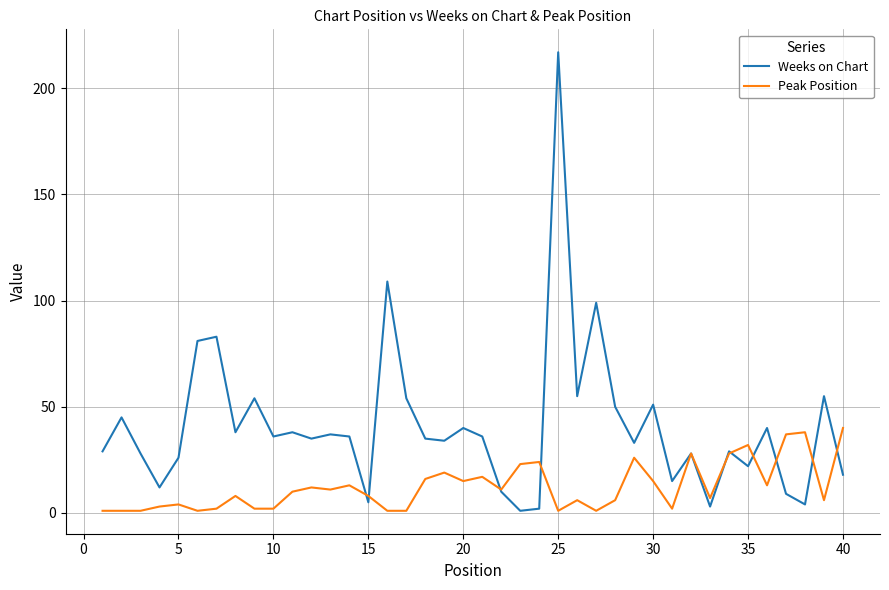

Rank the series by their maximum value, from highest to lowest.

Weeks on Chart, Peak Position